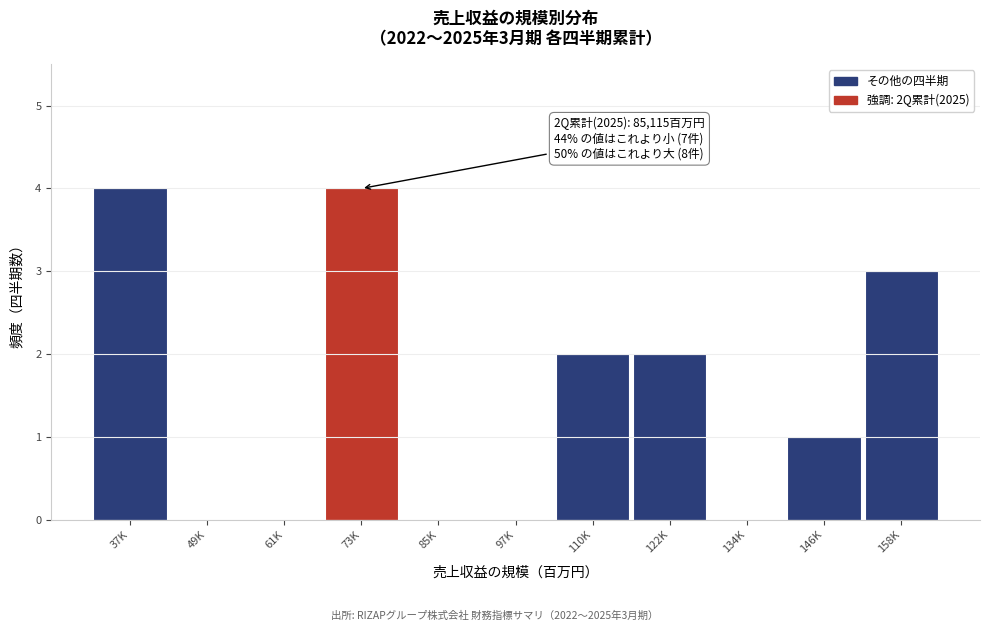

Reading left to right, transcribe all the data shown in this chart.

37K=4	49K=0	61K=0	73K=4	85K=0	97K=0	110K=2	122K=2	134K=0	146K=1	158K=3